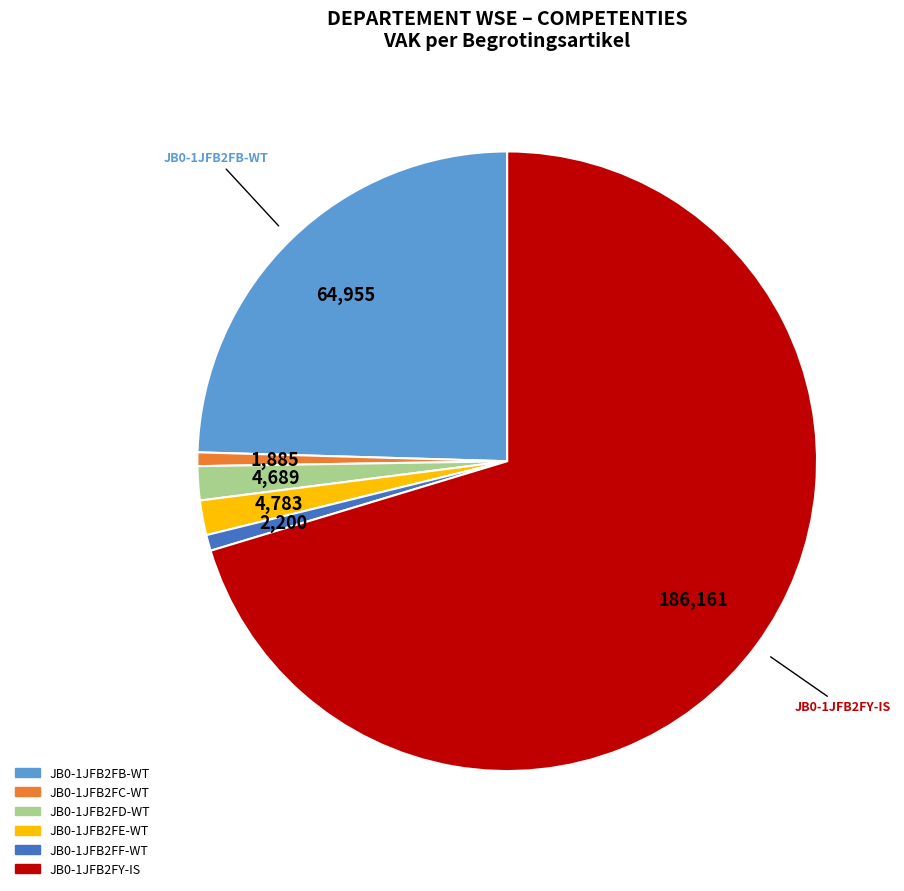

What is the ratio of the value at JB0-1JFB2FC-WT to the value at JB0-1JFB2FF-WT?

0.9